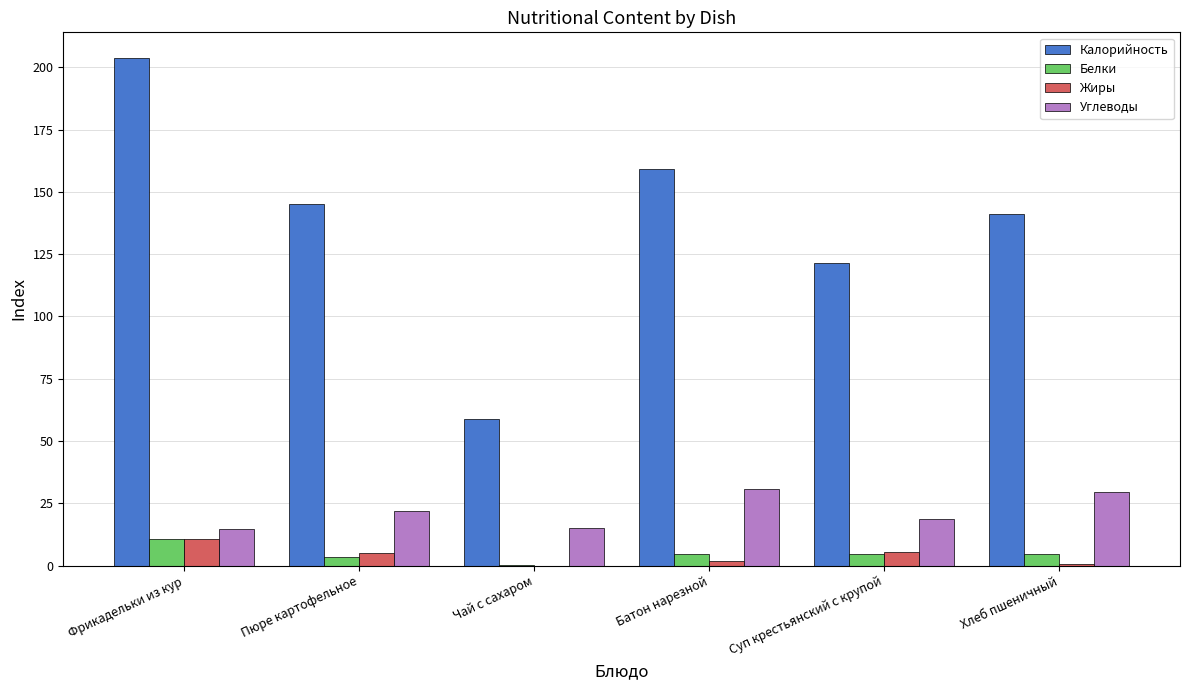

Count the number of data series in this chart.

4